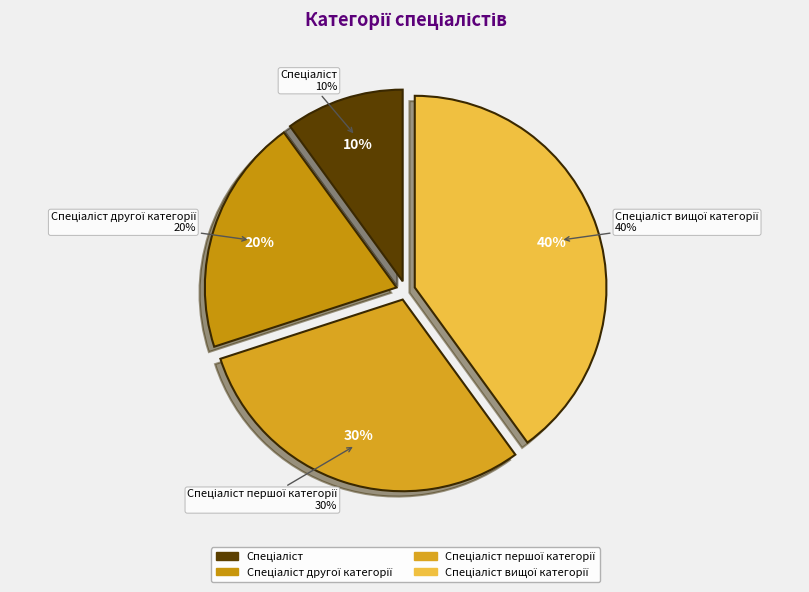

How many segments does this pie chart have?

4